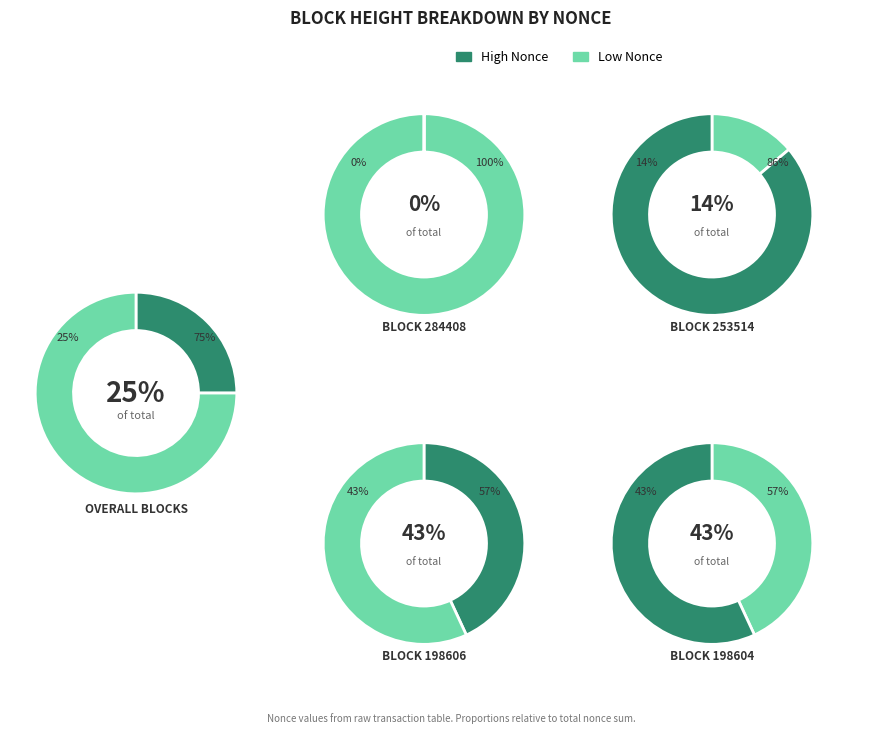

Do 198604 and 198606 together represent more than half of the pie?

Yes